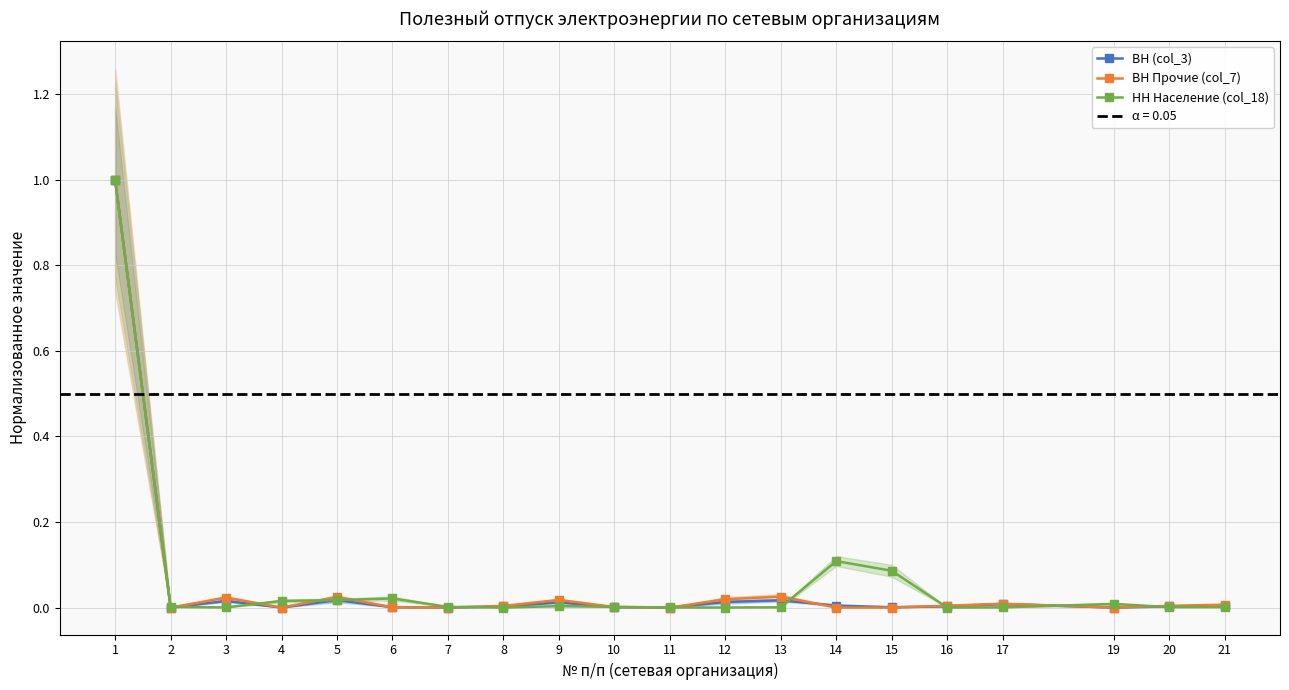

What value does the НН Население (col_18) series have at 14?

0.1